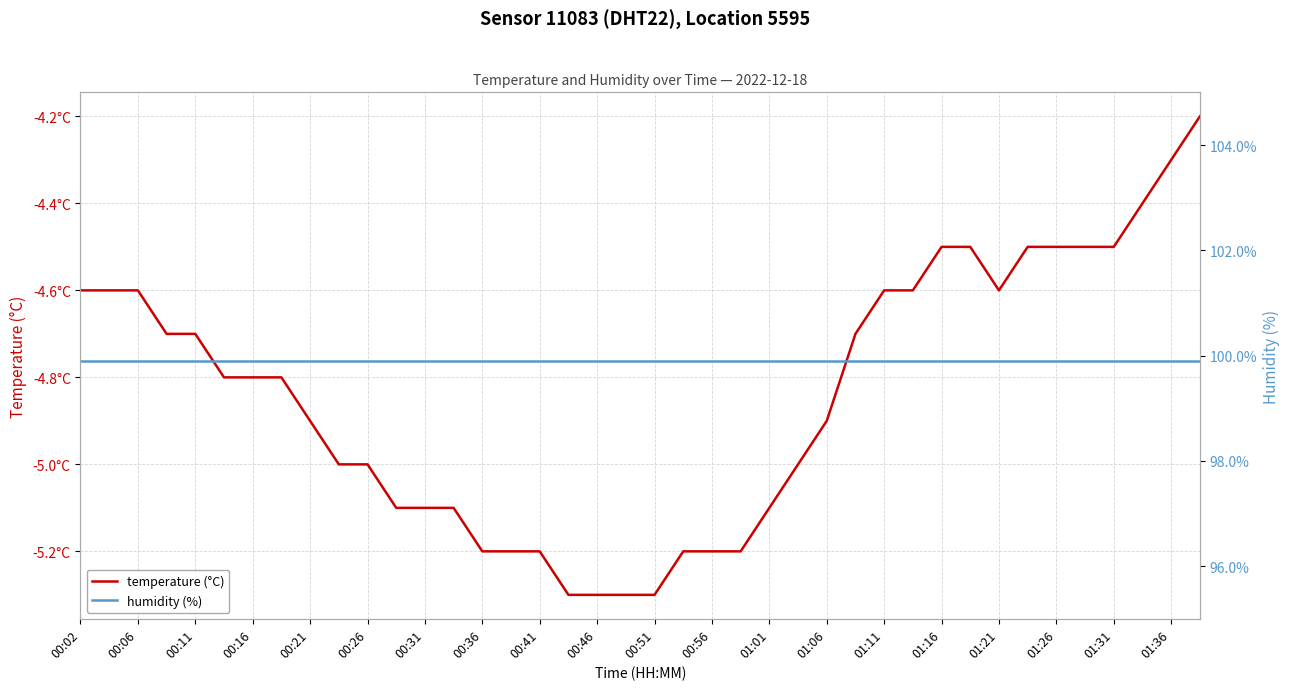

Is this an area chart (filled region under the line)?

No